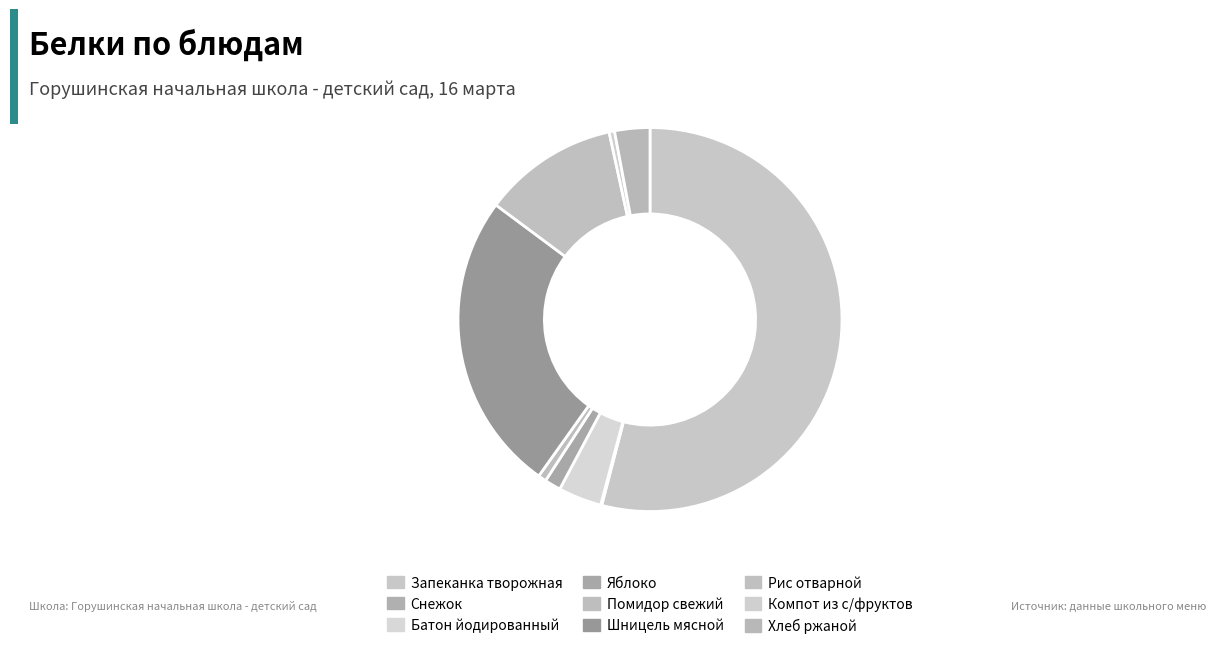

Do Запеканка творожная and Батон йодированный together represent more than half of the pie?

Yes